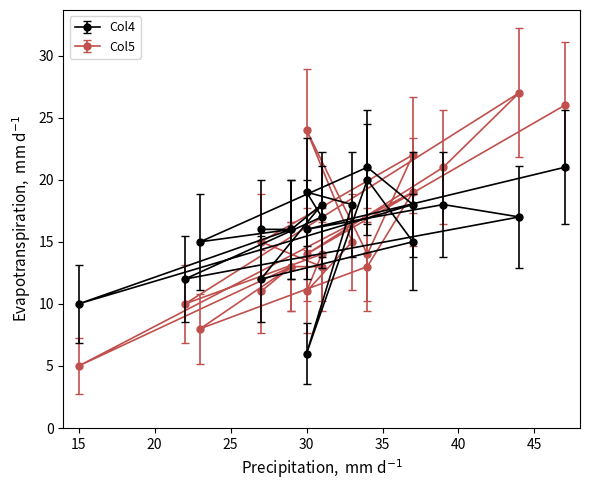

What is the difference between the second highest and minimum values in the Col5 series?

21